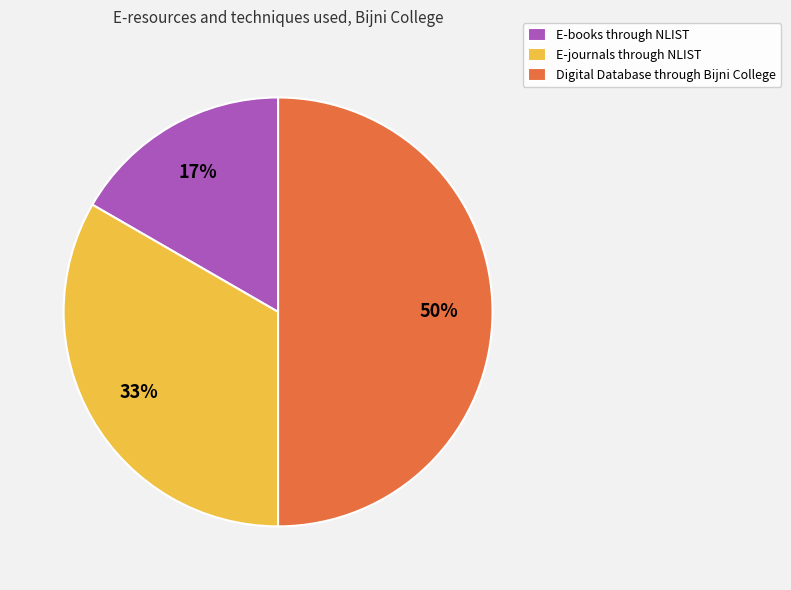

To the nearest percent, what is the difference between the E-journals through NLIST and Digital Database through Bijni College slice percentages?

17%